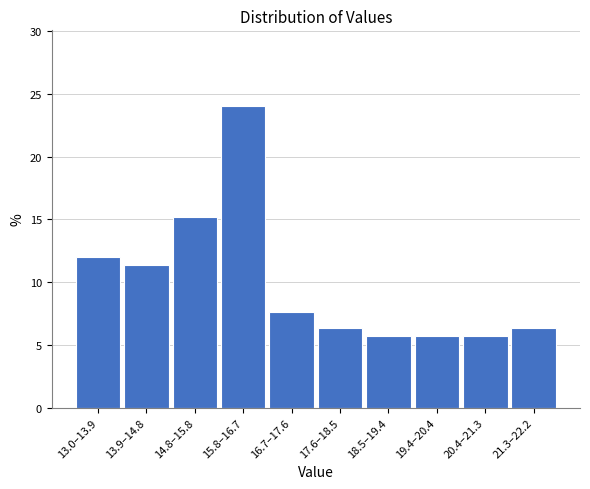

Reading left to right, list all the values displayed in this chart.

13.0–13.9=12.0	13.9–14.8=11.4	14.8–15.8=15.2	15.8–16.7=24.1	16.7–17.6=7.6	17.6–18.5=6.3	18.5–19.4=5.7	19.4–20.4=5.7	20.4–21.3=5.7	21.3–22.2=6.3